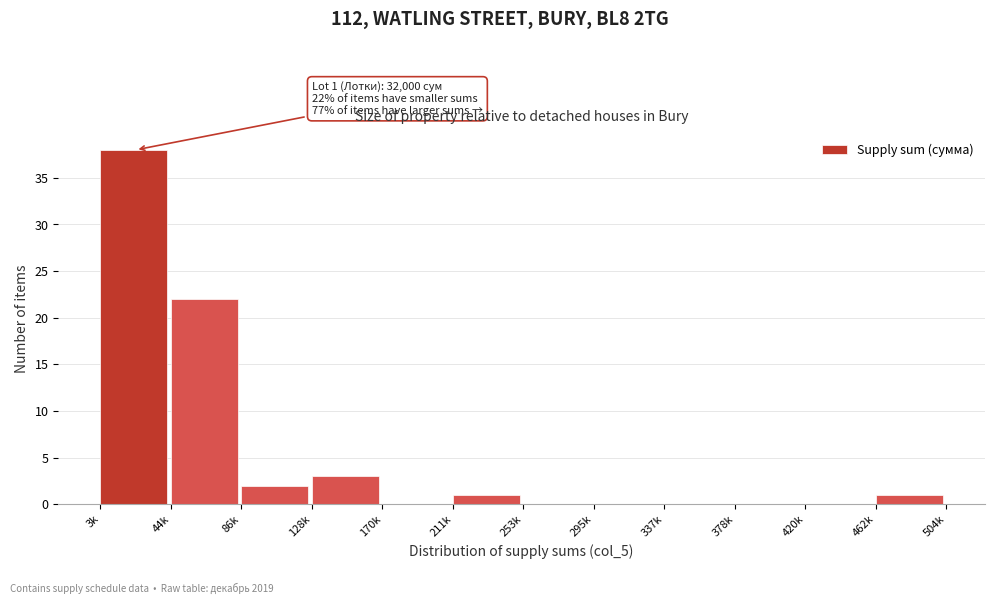

Reading left to right, extract all data points from this chart.

3k=38	44k=22	86k=2	128k=3	170k=0	211k=1	253k=0	295k=0	337k=0	378k=0	420k=0	462k=1